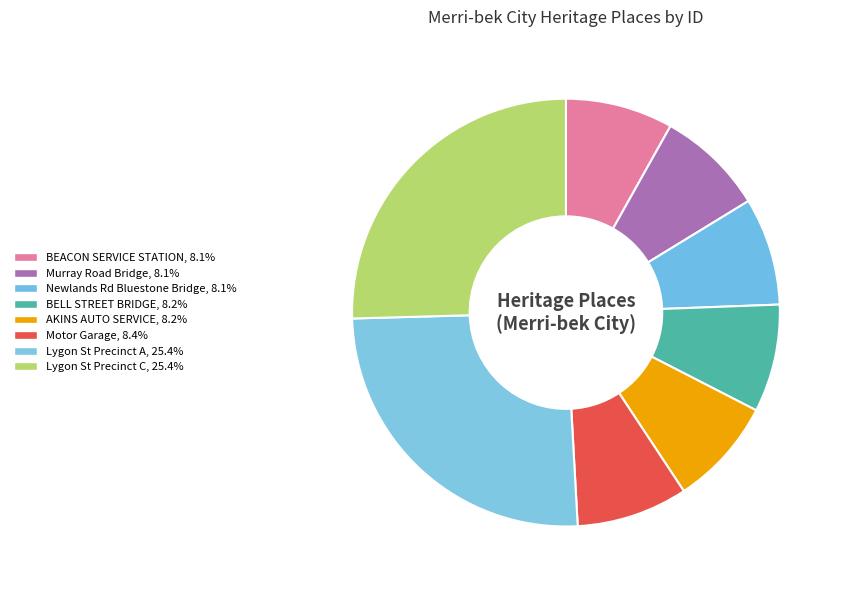

How many segments does this pie chart have?

8